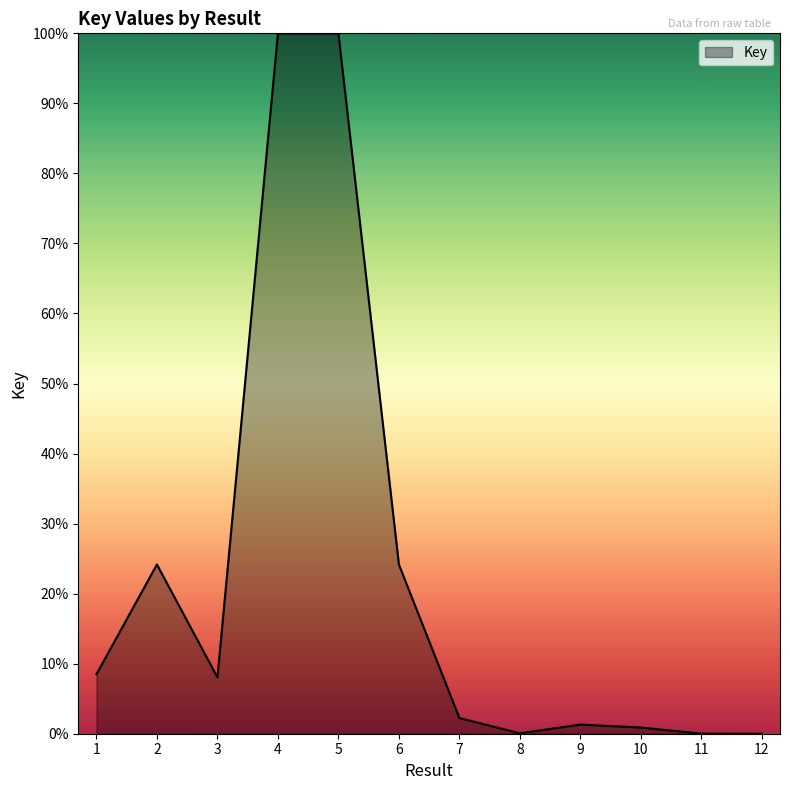

Is it true that the value at 12 is -63.3?

False